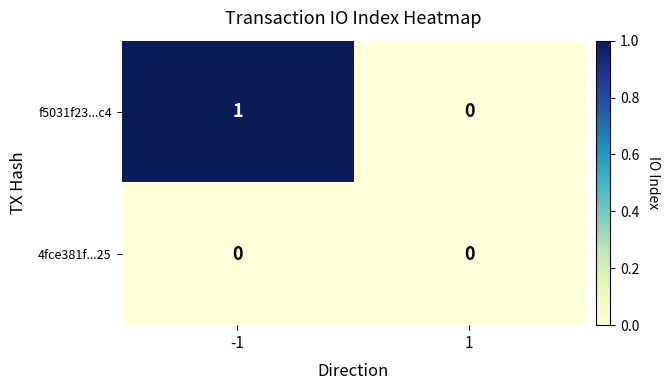

Rank the categories by f5031f23...c4 value from lowest to highest.

1, -1